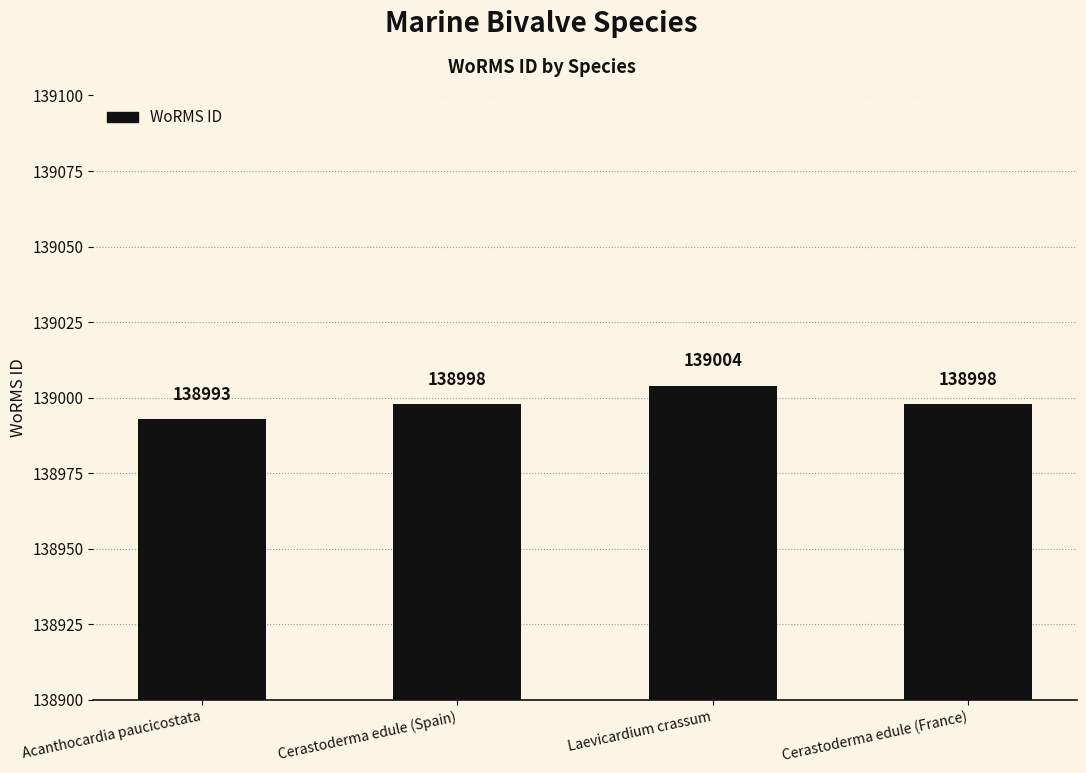

What is the sum of all values?

555993